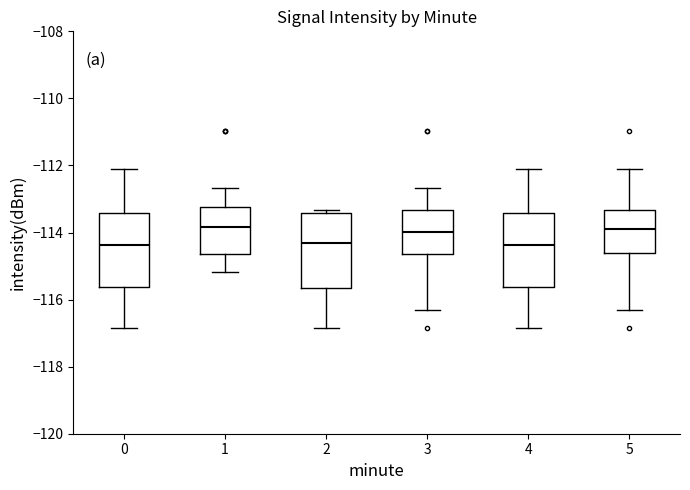

Reading left to right, transcribe this box plot: for each box, give where its median line is, the range the box spans, and where its two whiskers end, as read against the y-axis. The values are not printed on the chart, so give them approximately, as read against the axis.

0: median -114.4, box -115.6 to -113.4, whiskers -116.8 to -112.2
1: median -113.8, box -114.6 to -113.2, whiskers -115.2 to -112.6
2: median -114.4, box -115.6 to -113.4, whiskers -116.8 to -113.4 (just above the box's upper edge)
3: median -114.0, box -114.6 to -113.4, whiskers -116.4 to -112.6
4: median -114.4, box -115.6 to -113.4, whiskers -116.8 to -112.2
5: median -113.8, box -114.6 to -113.4, whiskers -116.4 to -112.2